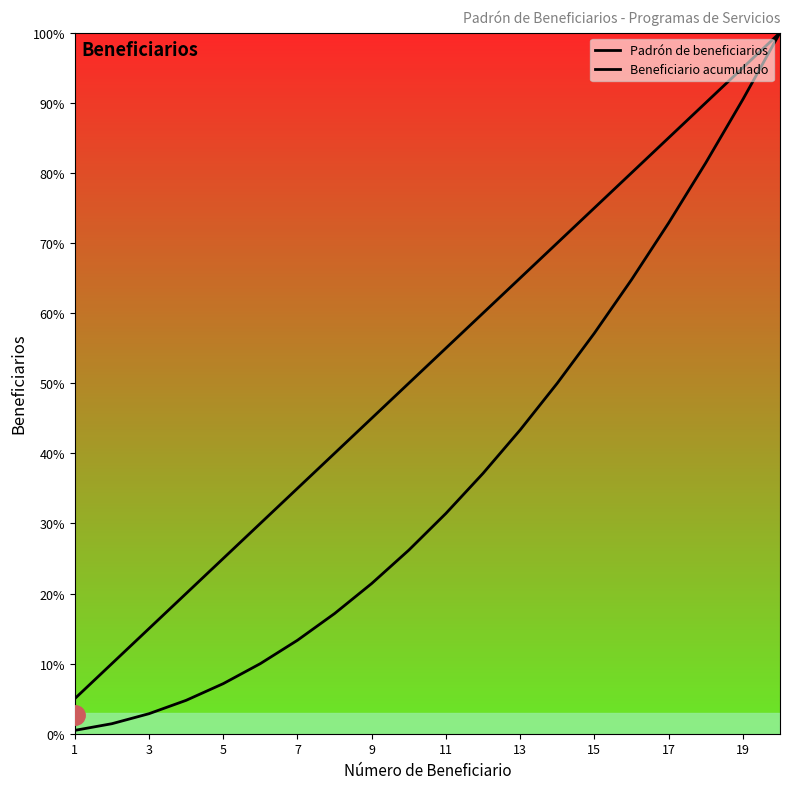

Does the chart display data point markers on the line(s)?

No